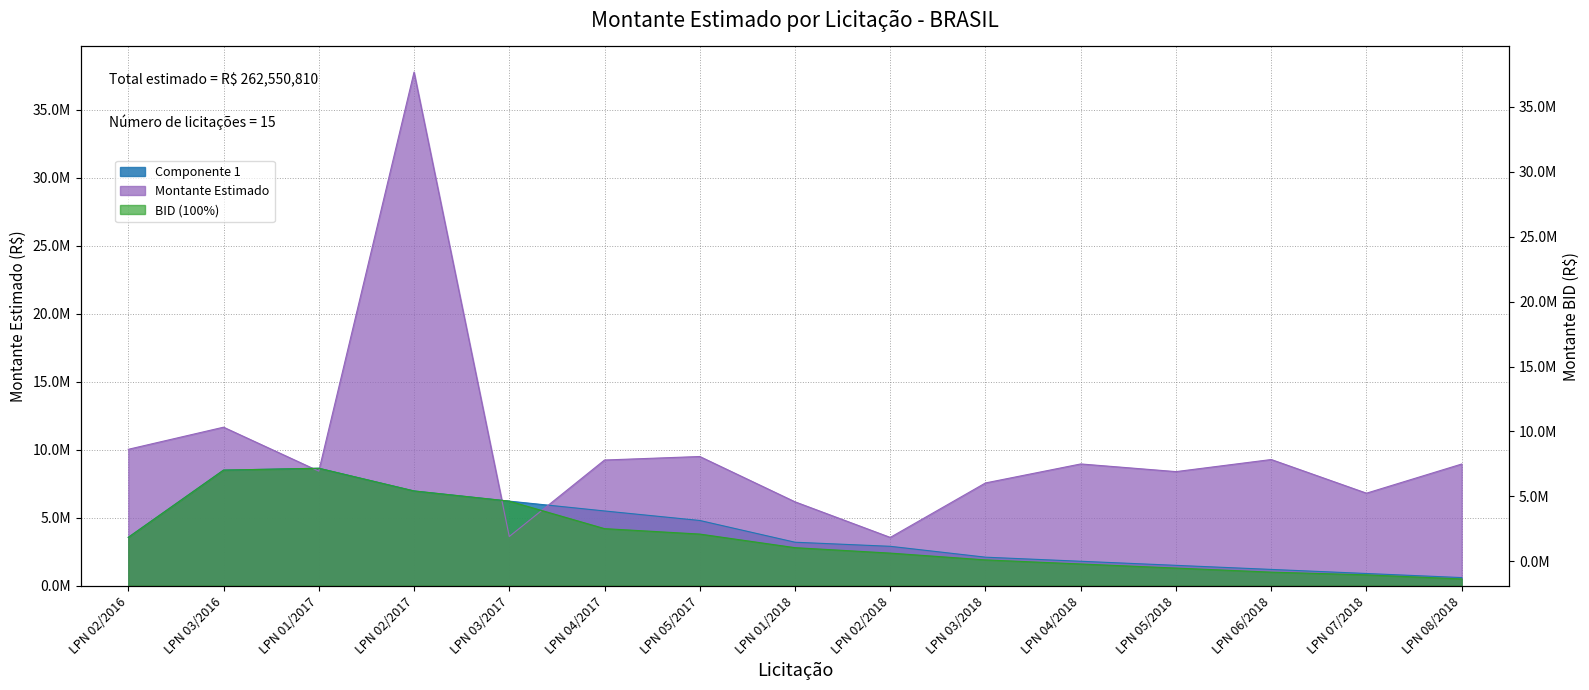

Which series changed the most between LPN 05/2017 and LPN 05/2018?

Componente 1